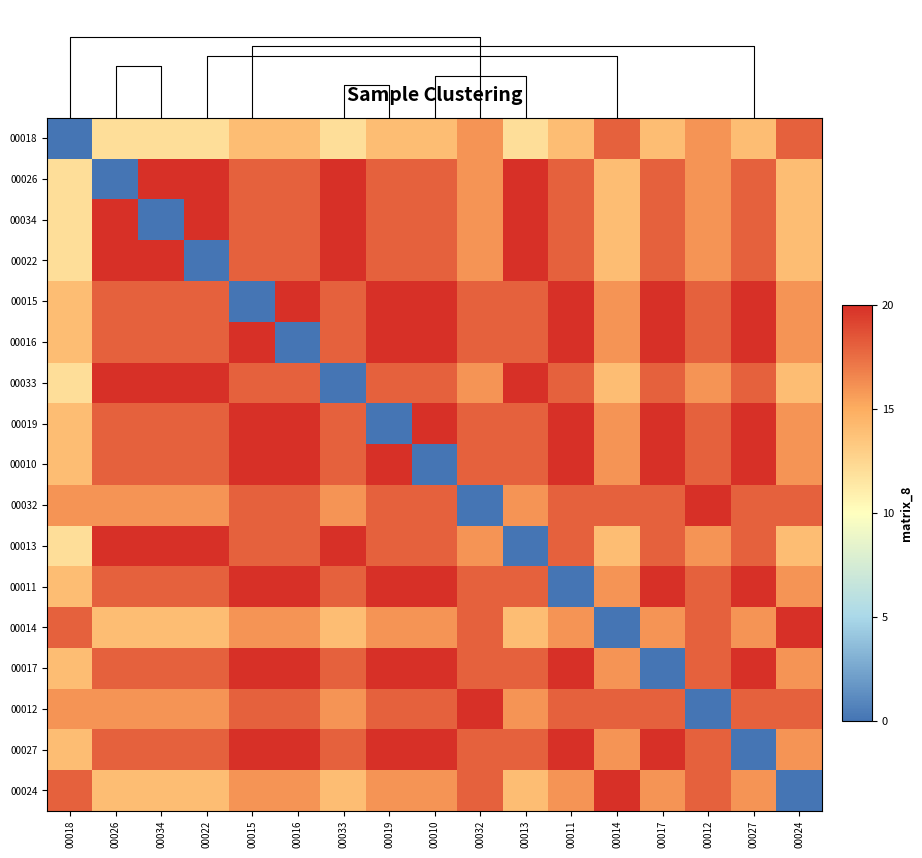

The 00018 series shows 26 at 00024. True or false?

False